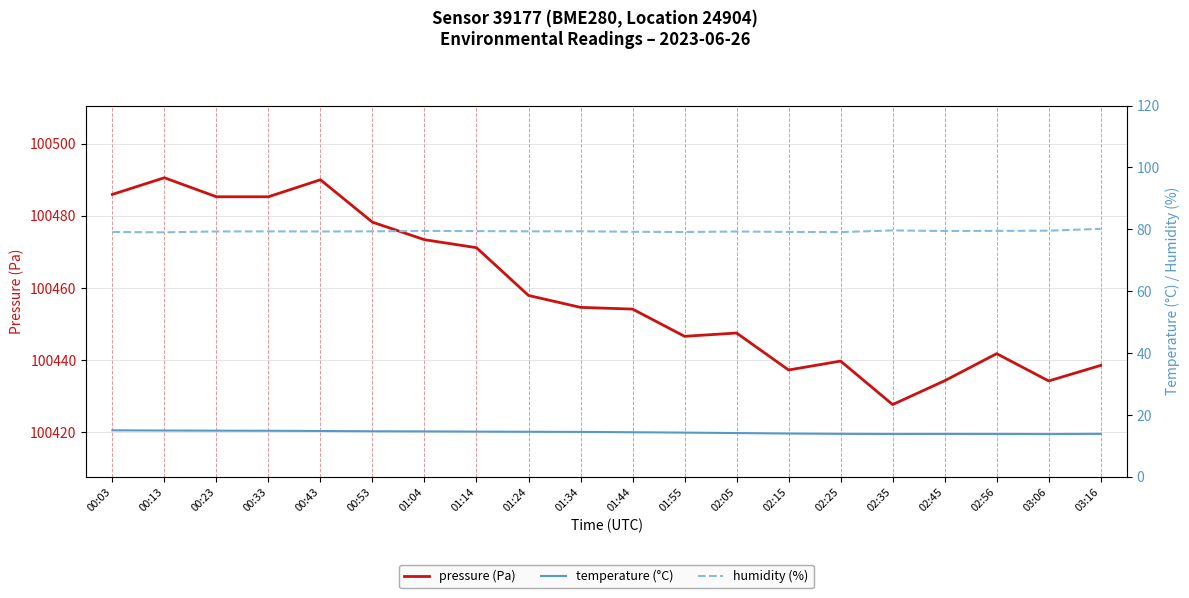

Which series changed the most between 02:35 and 03:16?

pressure